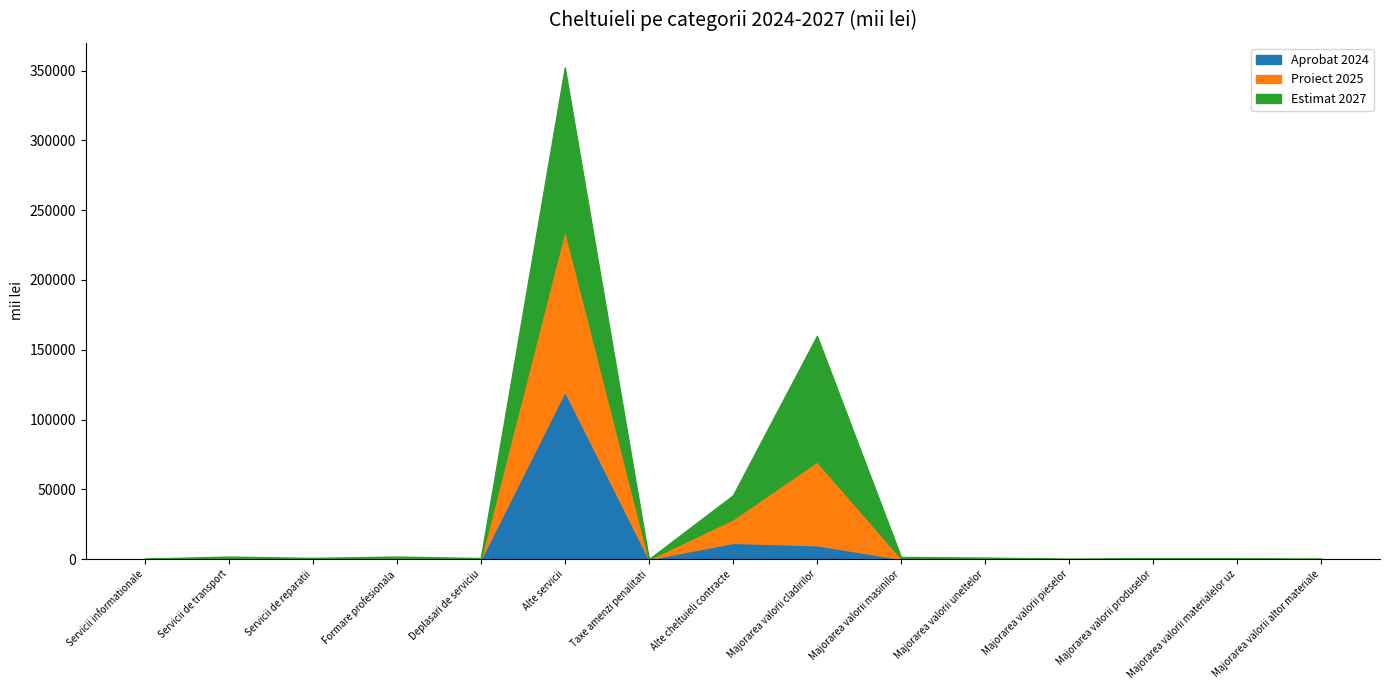

True or false: Aprobat 2024 and Proiect 2025 cross at least once.

True